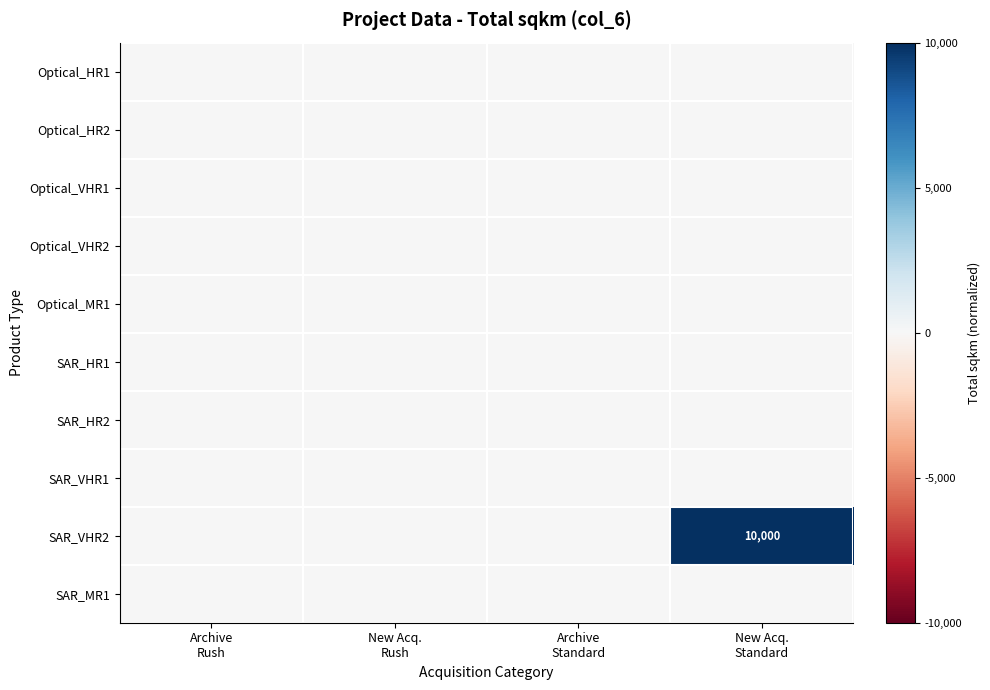

How many distinct data groups are displayed?

10